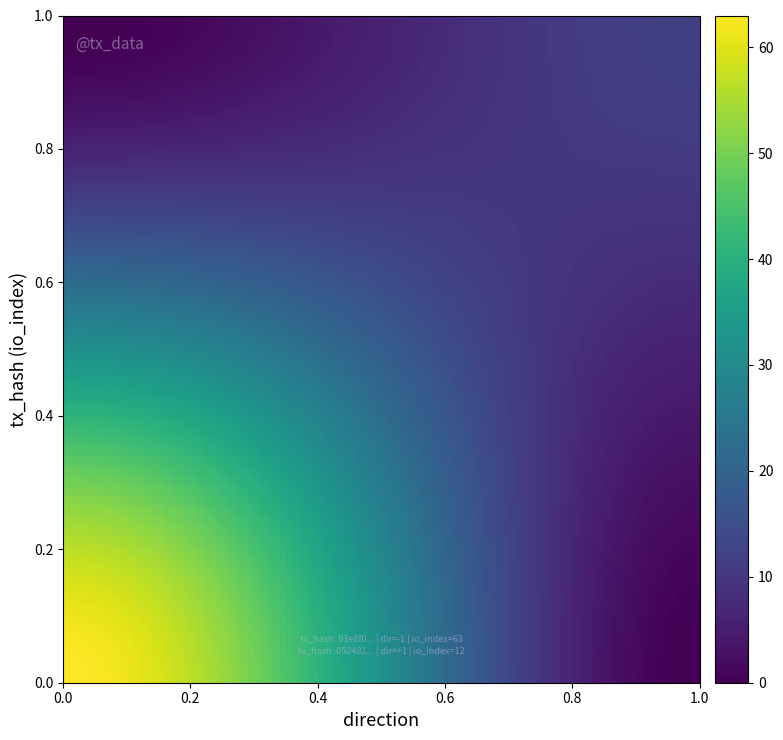

Reading right to left, list all the values displayed in this chart.

03e8f02fd6ac320389a89a3188714b5f32c9074: 63	-1
052481a8ec1df75696b6ed99b5c68dc8d9c8e7b: 12	1